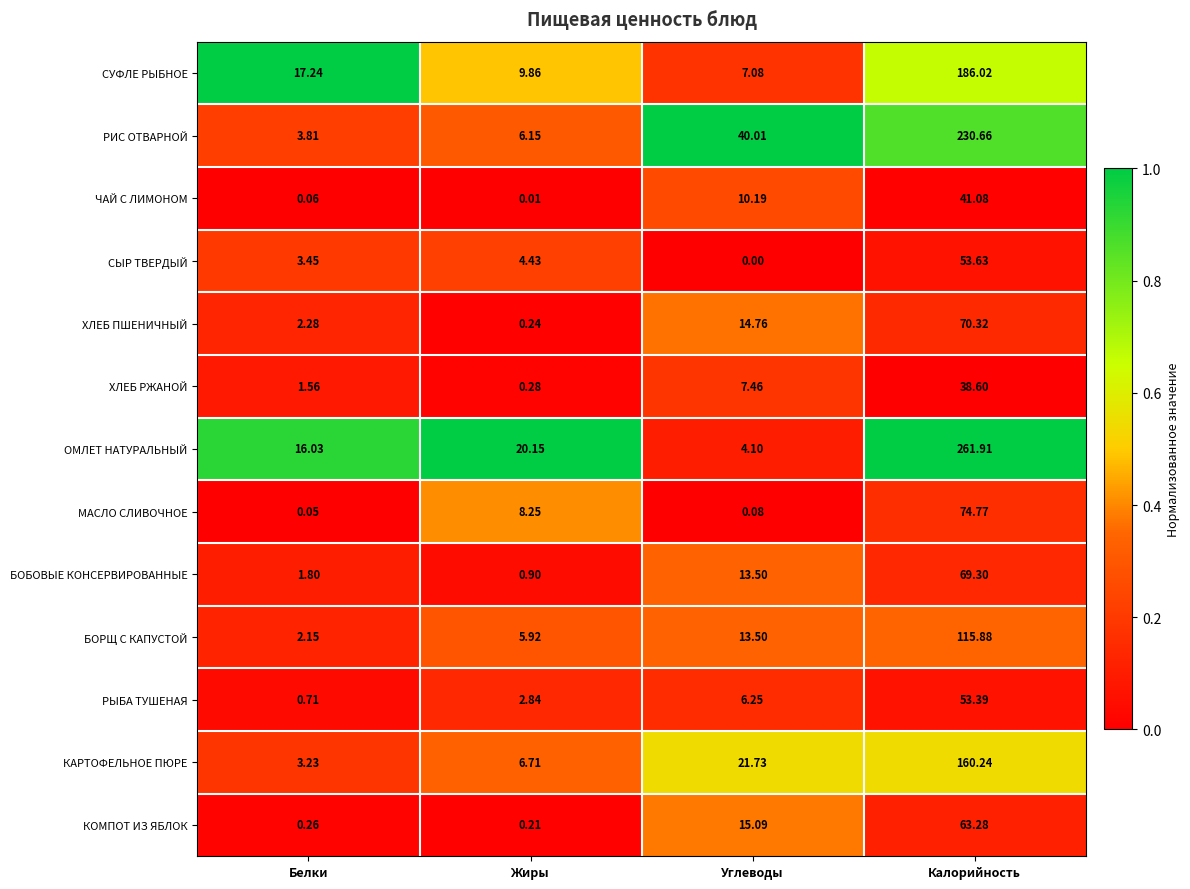

What is the greatest value displayed?

261.9